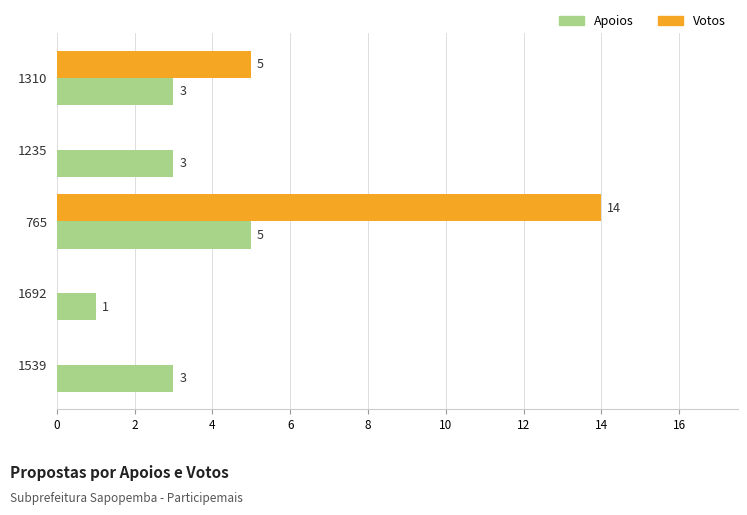

At which category is the sum across all series the highest?

765